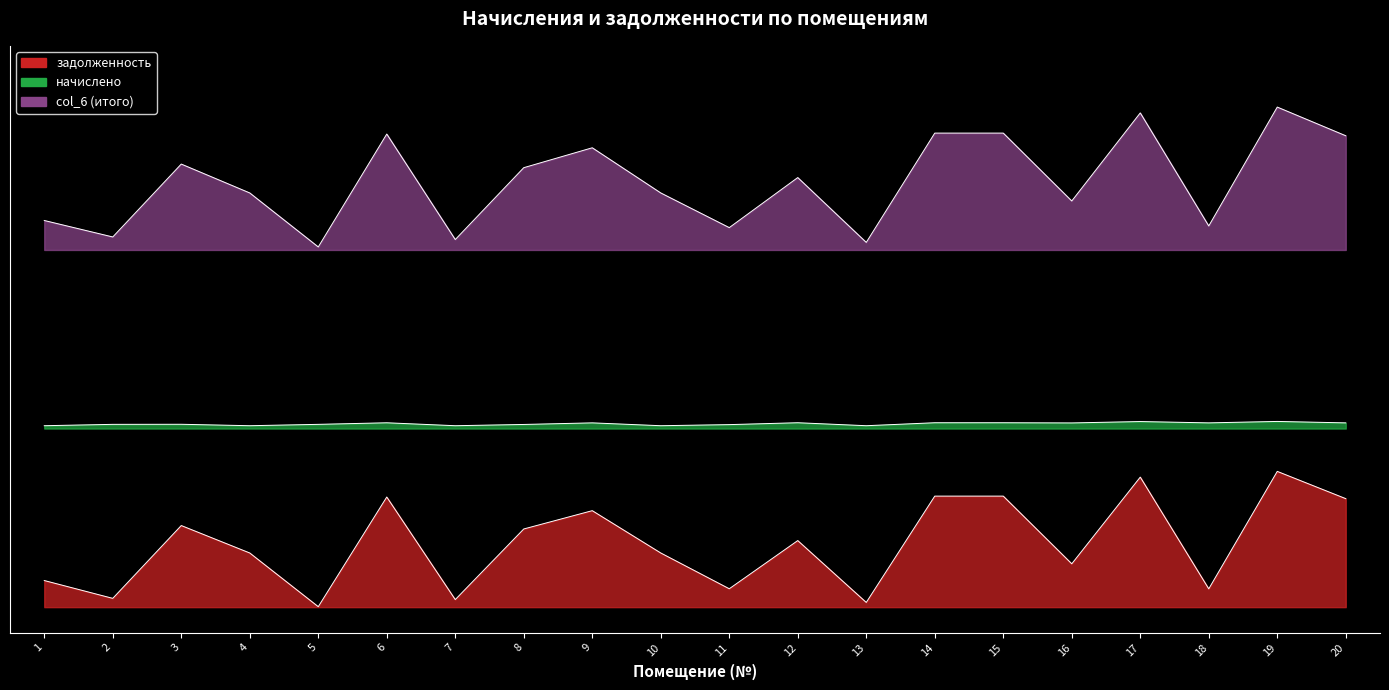

Rank the series at 15 from lowest to highest value.

задолженность, начислено, col_6 (итого)